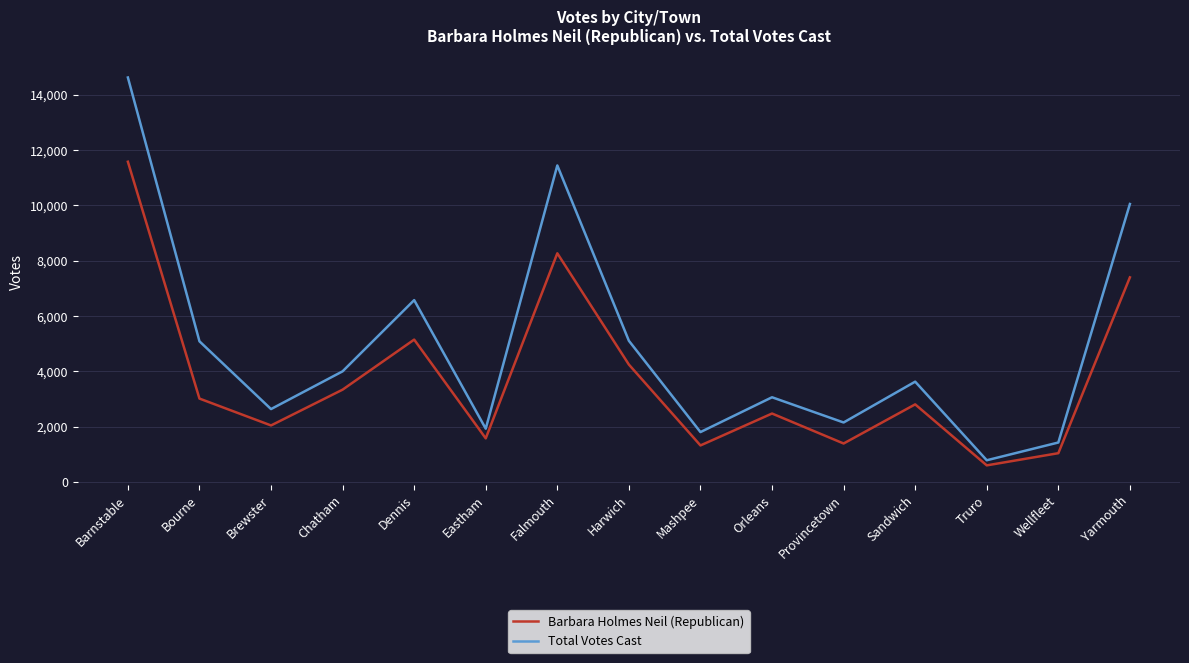

At which label does Barbara Holmes Neil (Republican) reach its minimum?

Truro